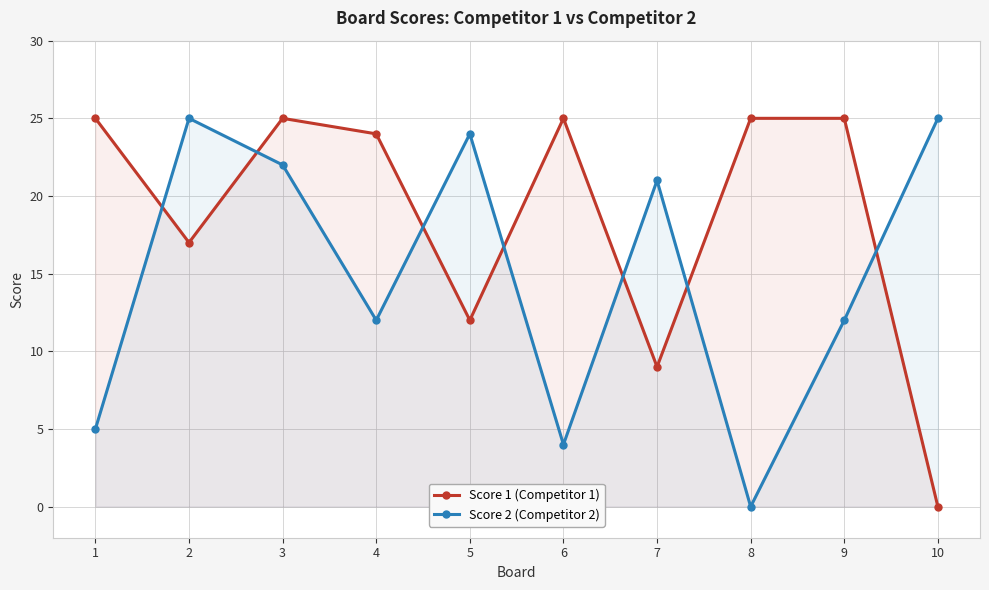

List the series in order of their overall mean, highest first.

Score 1 (Competitor 1), Score 2 (Competitor 2)